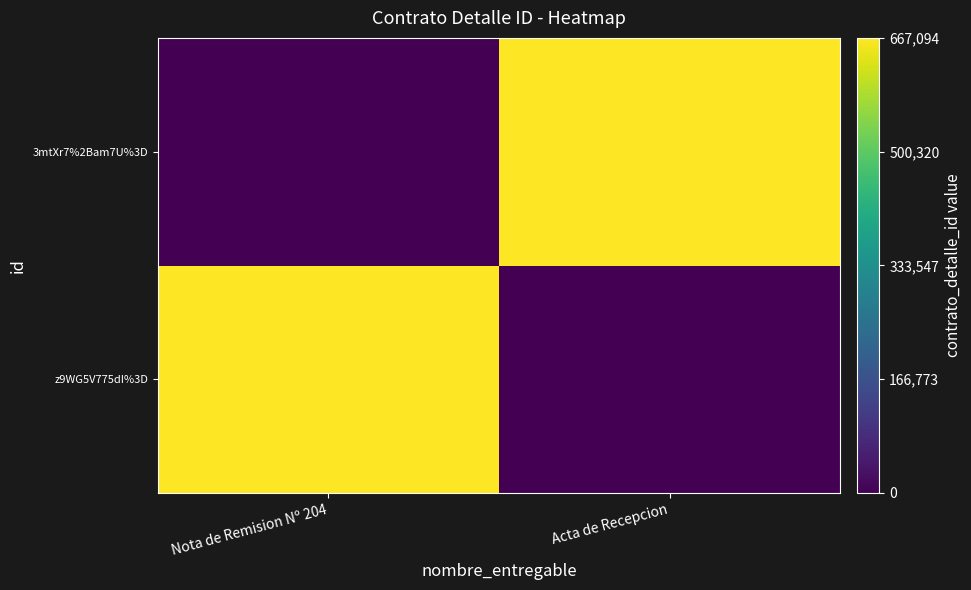

What is the greatest value displayed?

667094